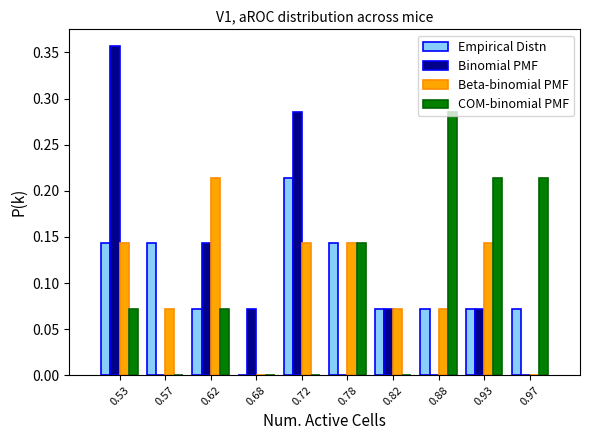

What is the height of the Binomial PMF bar covering 0.65 to 0.70 on the x-axis? The values are not printed on the chart, so give them approximately, as read against the axis.

0.070